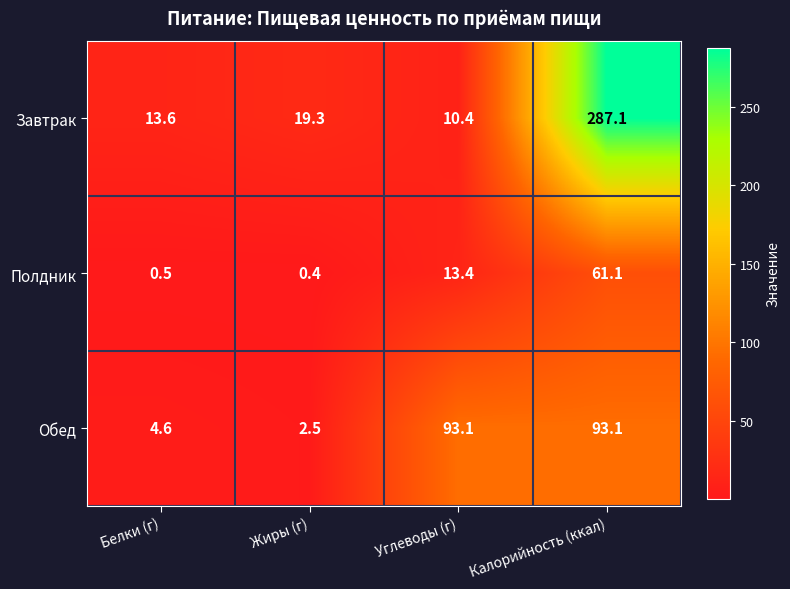

Reading left to right, transcribe all the data shown in this chart.

Завтрак: Белки (г)=13.6	Жиры (г)=19.3	Углеводы (г)=10.4	Калорийность (ккал)=287.1
Полдник: Белки (г)=0.5	Жиры (г)=0.4	Углеводы (г)=13.4	Калорийность (ккал)=61.1
Обед: Белки (г)=4.6	Жиры (г)=2.5	Углеводы (г)=93.1	Калорийность (ккал)=93.1